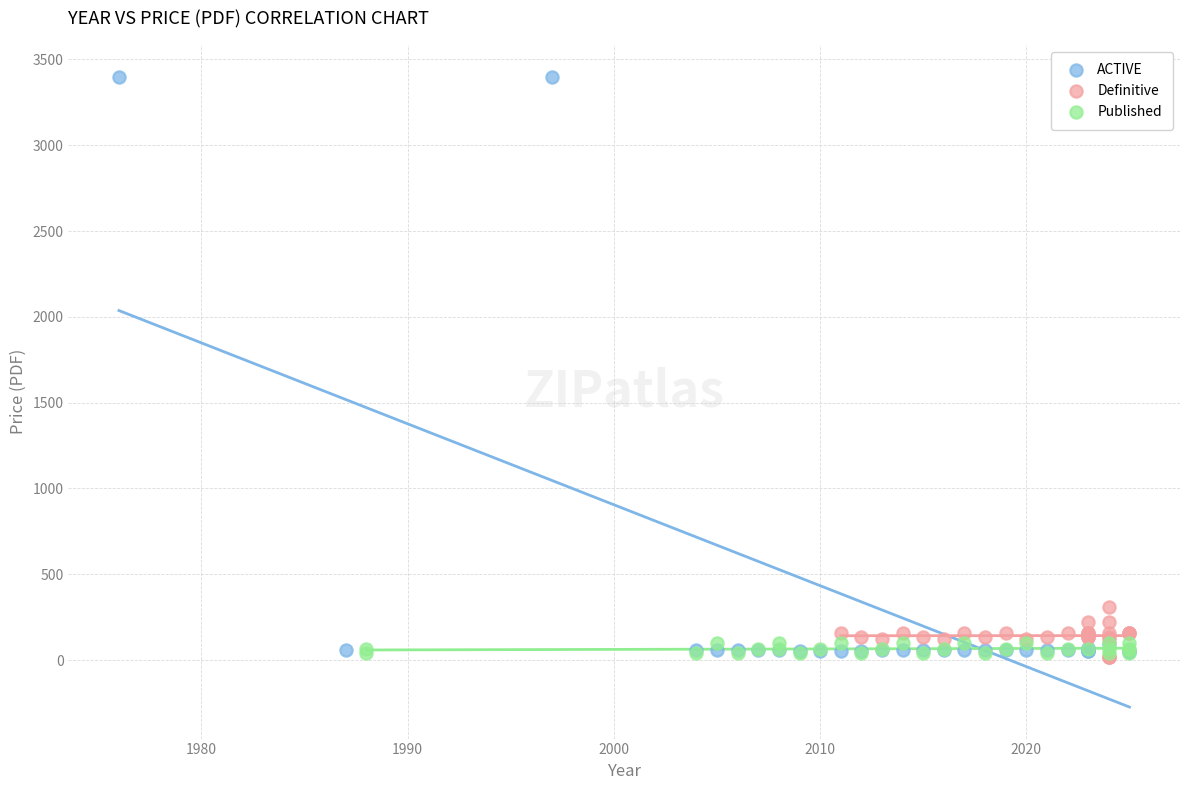

Which series contains the highest Y value?

ACTIVE